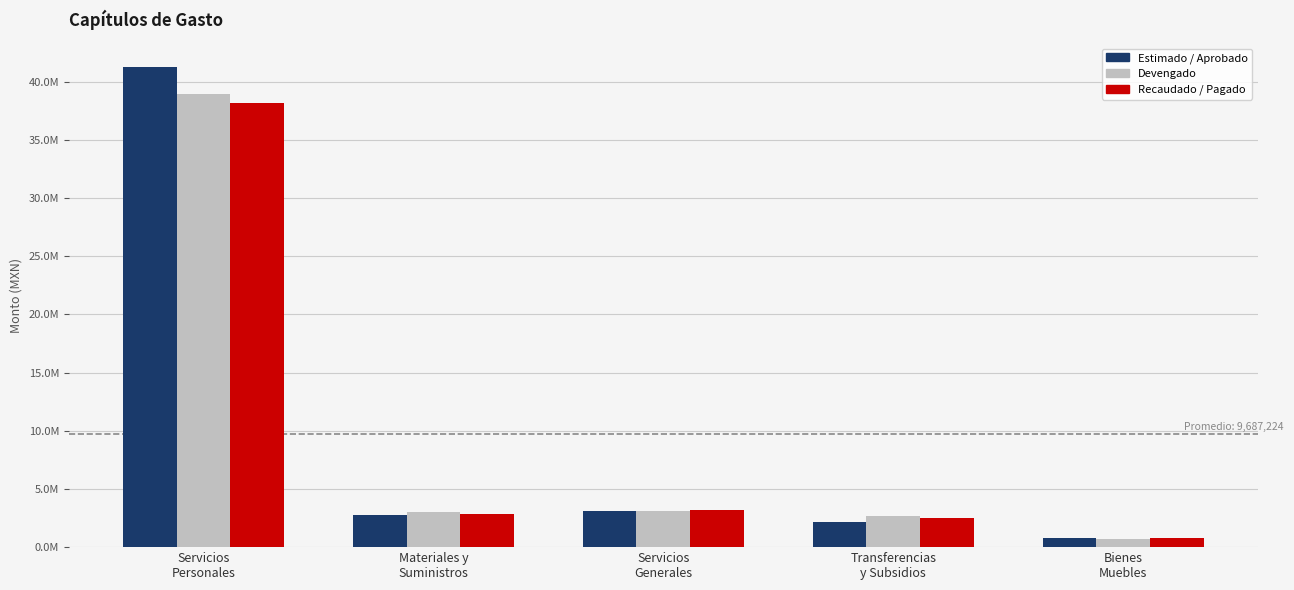

What are all the series names shown in the legend?

Estimado / Aprobado, Devengado, Recaudado / Pagado